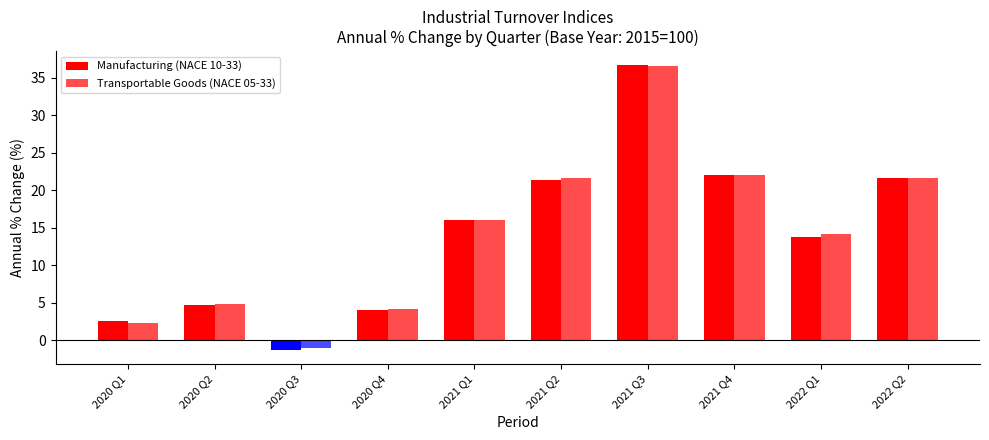

Which series has the largest range (max minus min)?

Manufacturing (NACE 10-33)